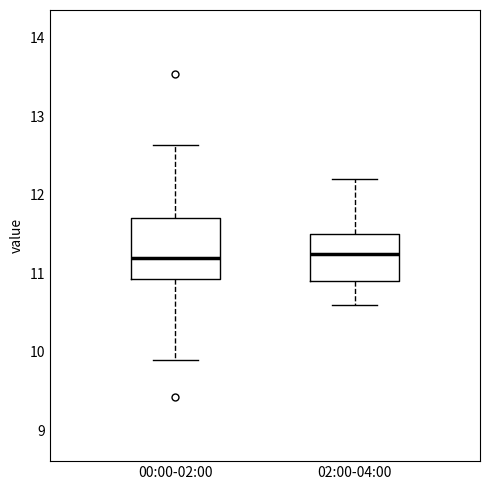

Where does the lower whisker of the box for 00:00-02:00 end on the y-axis? The values are not printed on the chart, so give them approximately, as read against the axis.

9.9